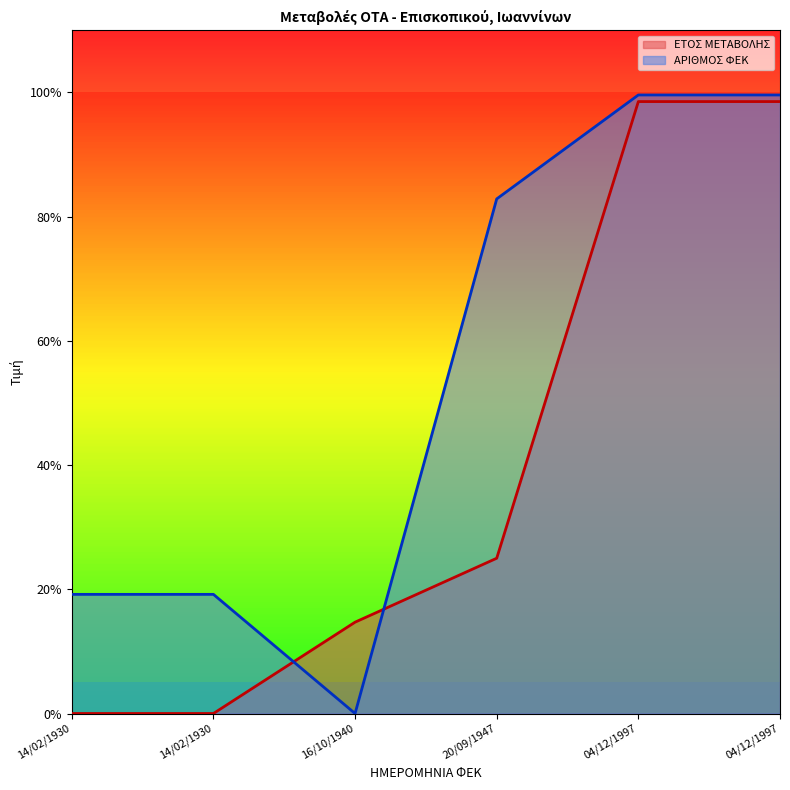

At 14/02/1930, list the series in order from smallest to largest.

ΕΤΟΣ ΜΕΤΑΒΟΛΗΣ, ΑΡΙΘΜΟΣ ΦΕΚ